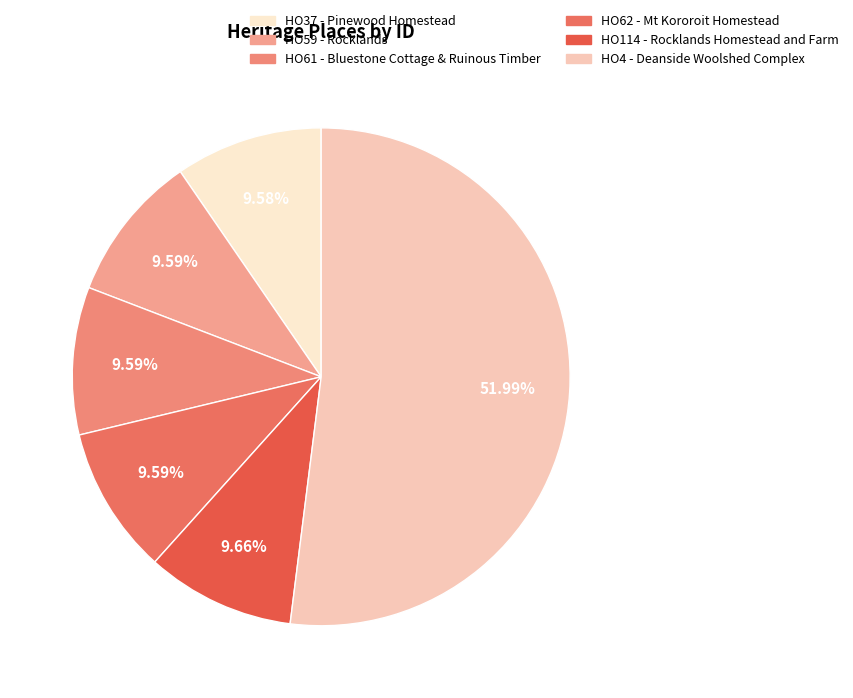

Combined, do HO4 - Deanside Woolshed Complex and HO62 - Mt Kororoit Homestead account for over 50%?

Yes